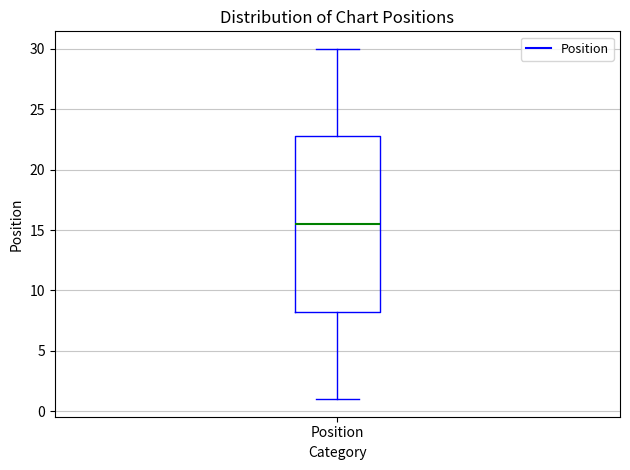

Transcribe this box plot: give where the median line is, the range the box spans, and where the two whiskers end, as read against the y-axis. The values are not printed on the chart, so give them approximately, as read against the axis.

median 15.5, box 8.5 to 23.0, whiskers 1.0 to 30.0